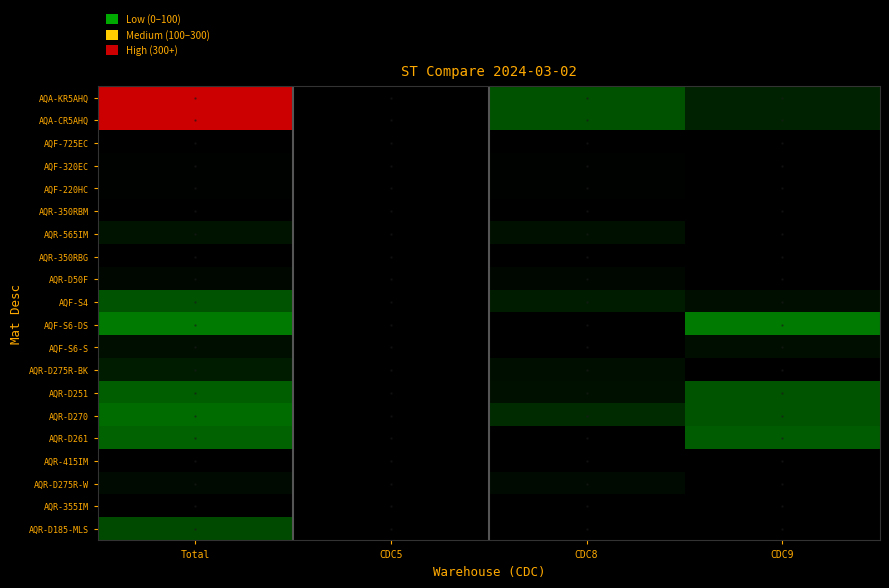

Reading left to right, extract all data points from this chart.

AQA-KR5AHQ: Total=900	CDC5=0	CDC8=200	CDC9=60
AQA-CR5AHQ: Total=900	CDC5=0	CDC8=200	CDC9=60
AQF-725EC: Total=2	CDC5=0	CDC8=2	CDC9=0
AQF-320EC: Total=5	CDC5=0	CDC8=5	CDC9=0
AQF-220HC: Total=5	CDC5=0	CDC8=5	CDC9=0
AQR-350RBM: Total=1	CDC5=0	CDC8=1	CDC9=0
AQR-565IM: Total=32	CDC5=0	CDC8=30	CDC9=0
AQR-350RBG: Total=2	CDC5=0	CDC8=2	CDC9=0
AQR-D50F: Total=12	CDC5=0	CDC8=12	CDC9=0
AQF-S4: Total=205	CDC5=0	CDC8=52	CDC9=27
AQF-S6-DS: Total=326	CDC5=0	CDC8=0	CDC9=326
AQF-S6-S: Total=28	CDC5=0	CDC8=2	CDC9=26
AQR-D275R-BK: Total=50	CDC5=0	CDC8=27	CDC9=3
AQR-D251: Total=240	CDC5=0	CDC8=30	CDC9=210
AQR-D270: Total=285	CDC5=0	CDC8=75	CDC9=210
AQR-D261: Total=260	CDC5=0	CDC8=0	CDC9=238
AQR-415IM: Total=1	CDC5=0	CDC8=1	CDC9=0
AQR-D275R-W: Total=21	CDC5=0	CDC8=19	CDC9=2
AQR-355IM: Total=2	CDC5=0	CDC8=2	CDC9=0
AQR-D185-MLS: Total=175	CDC5=0	CDC8=0	CDC9=0